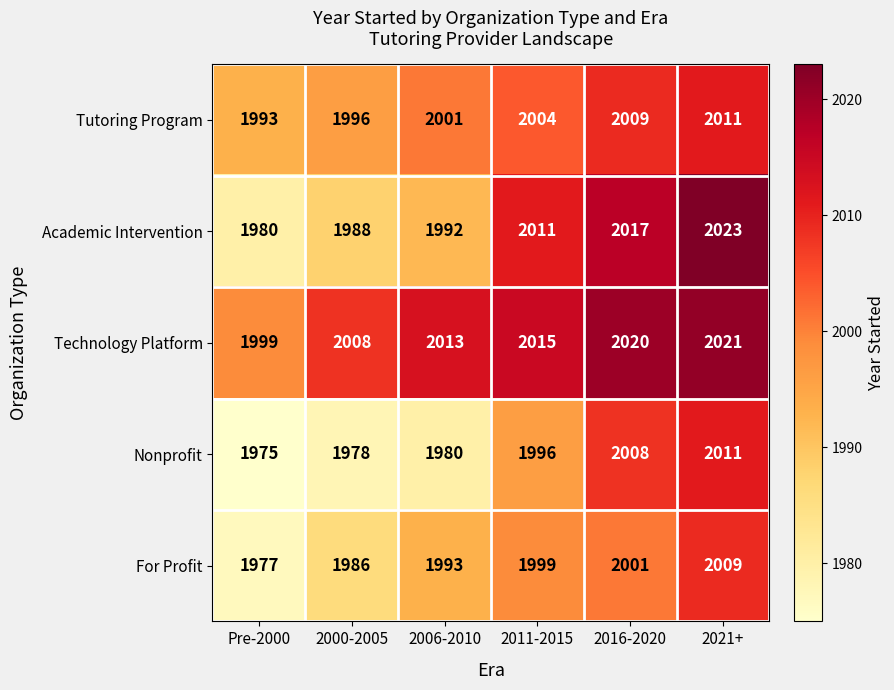

How many series are shown in this chart?

5